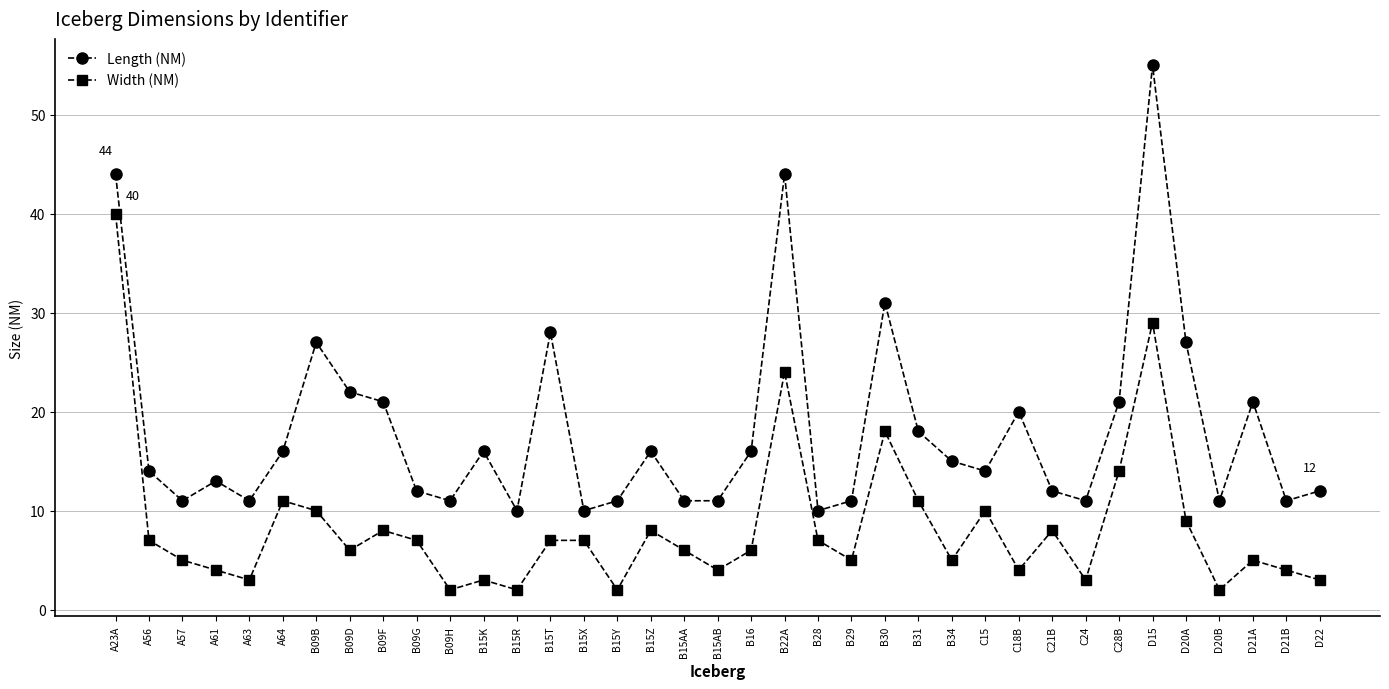

Which series has the largest total across all categories?

Length (NM)